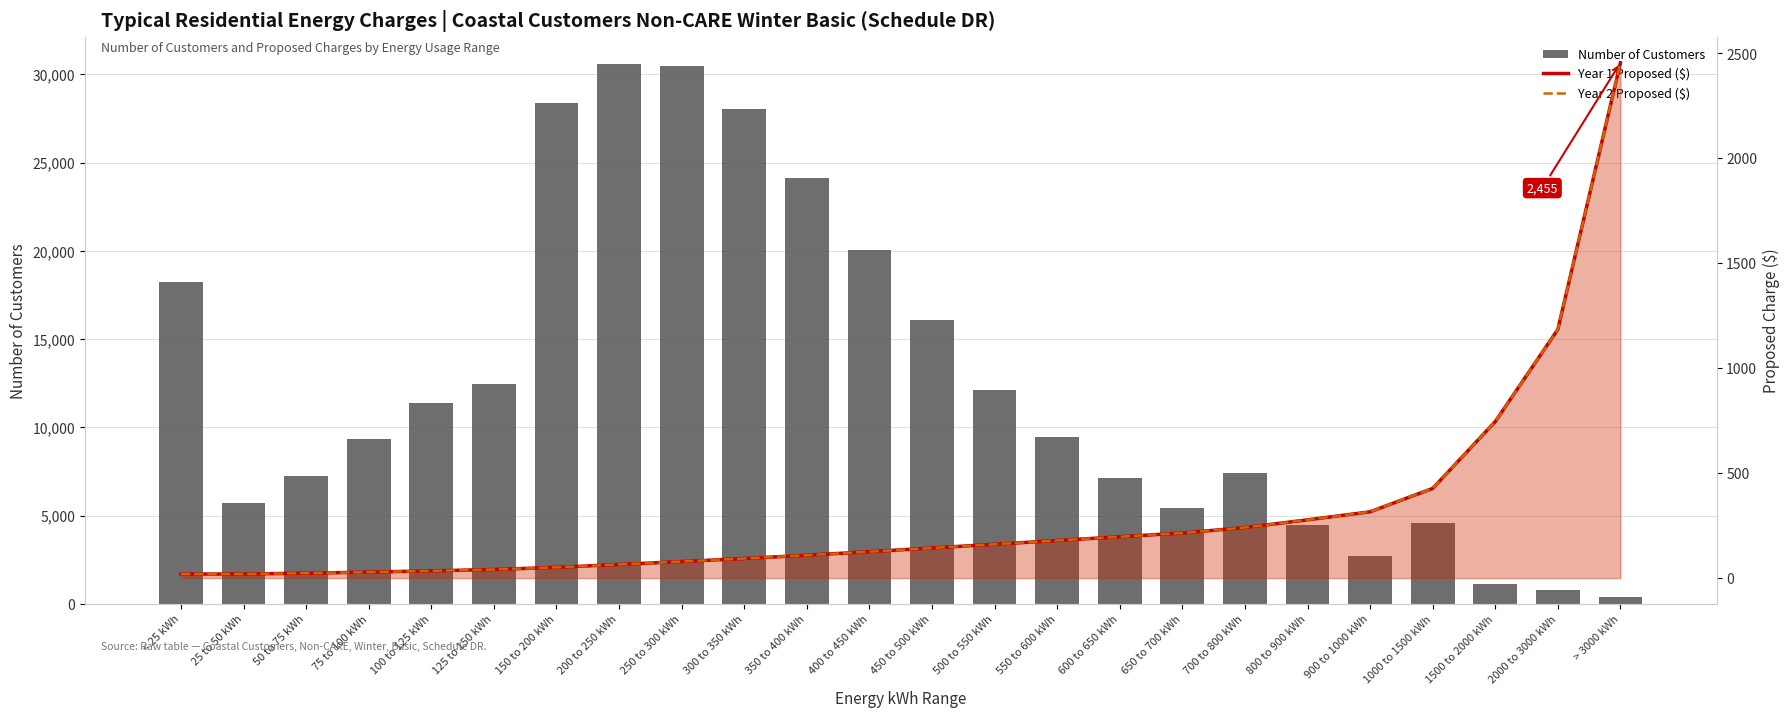

What is the maximum value shown in the chart?

30587.0